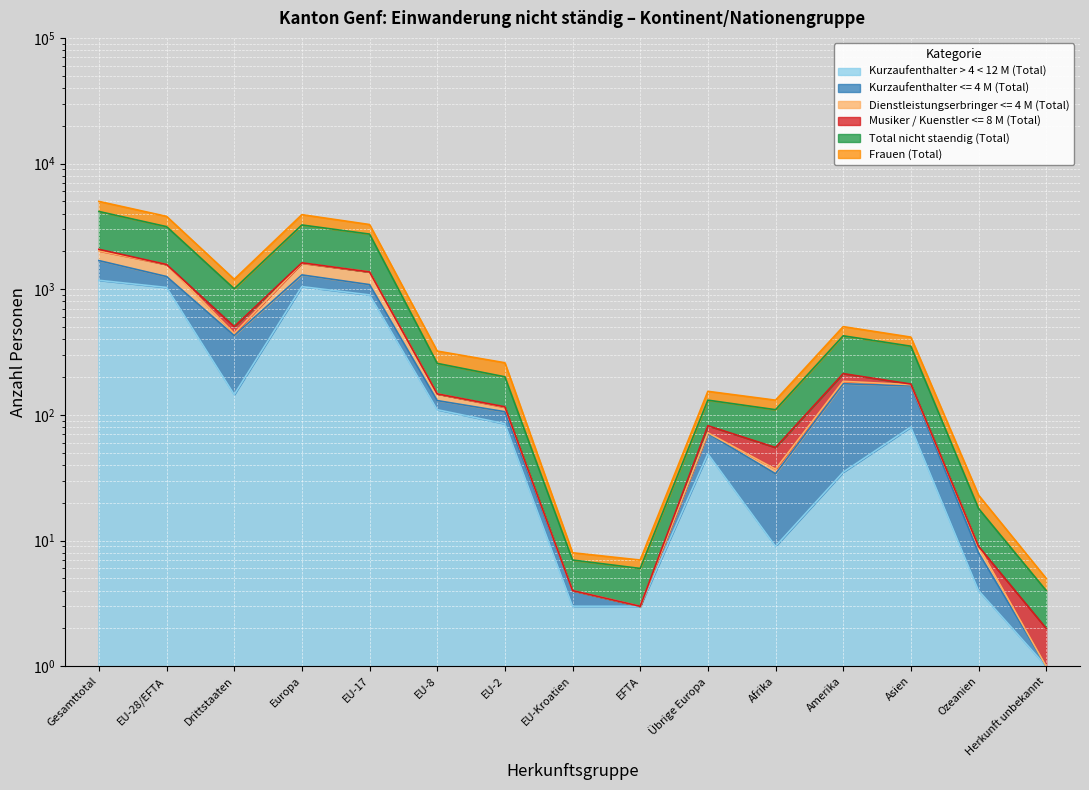

What is the label of the 6th point from the right?

Übrige Europa